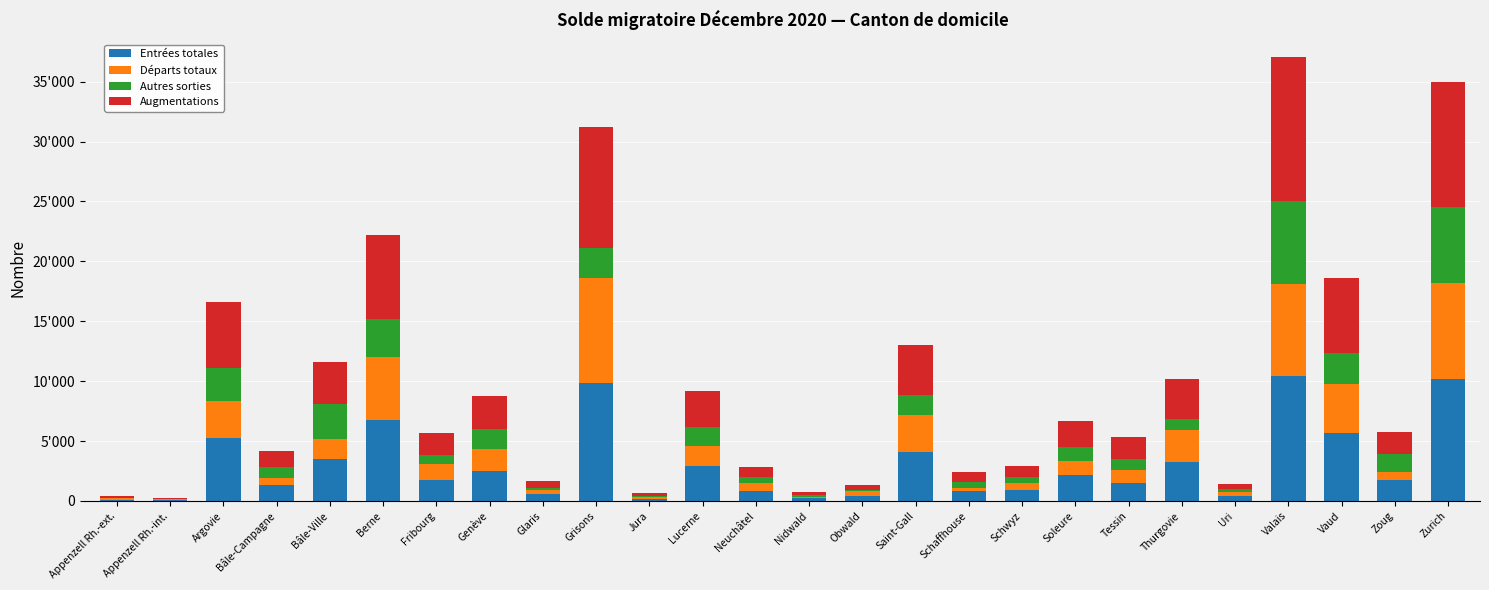

True or false: Entrées totales has a value of 1842 at Thurgovie.

False